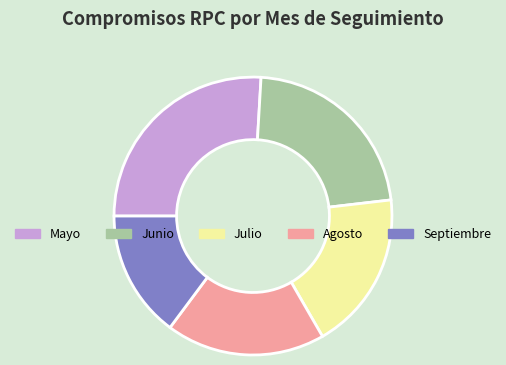

True or false: Mayo accounts for 21% of the total.

False